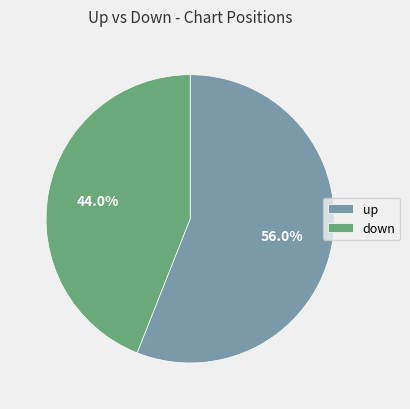

Combined, what portion of the pie is up and down?

100.0%